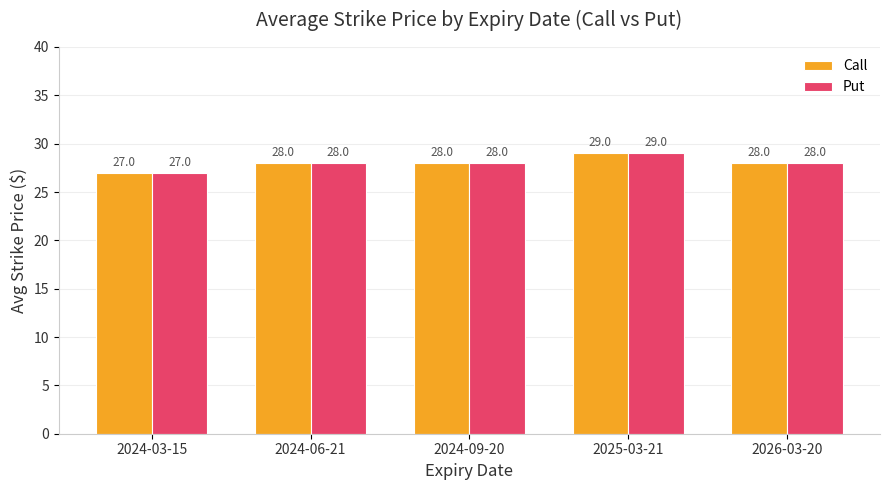

At which label does Put reach its minimum?

2024-03-15